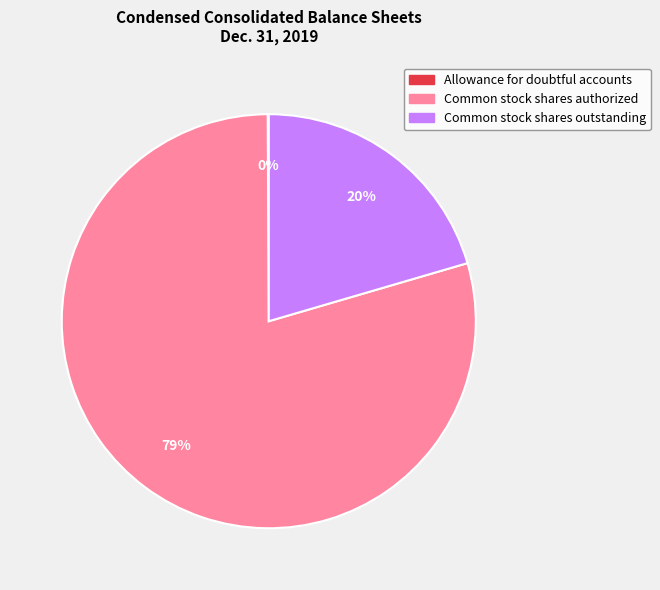

To the nearest percent, what percentage of the pie is Common stock shares outstanding?

20%